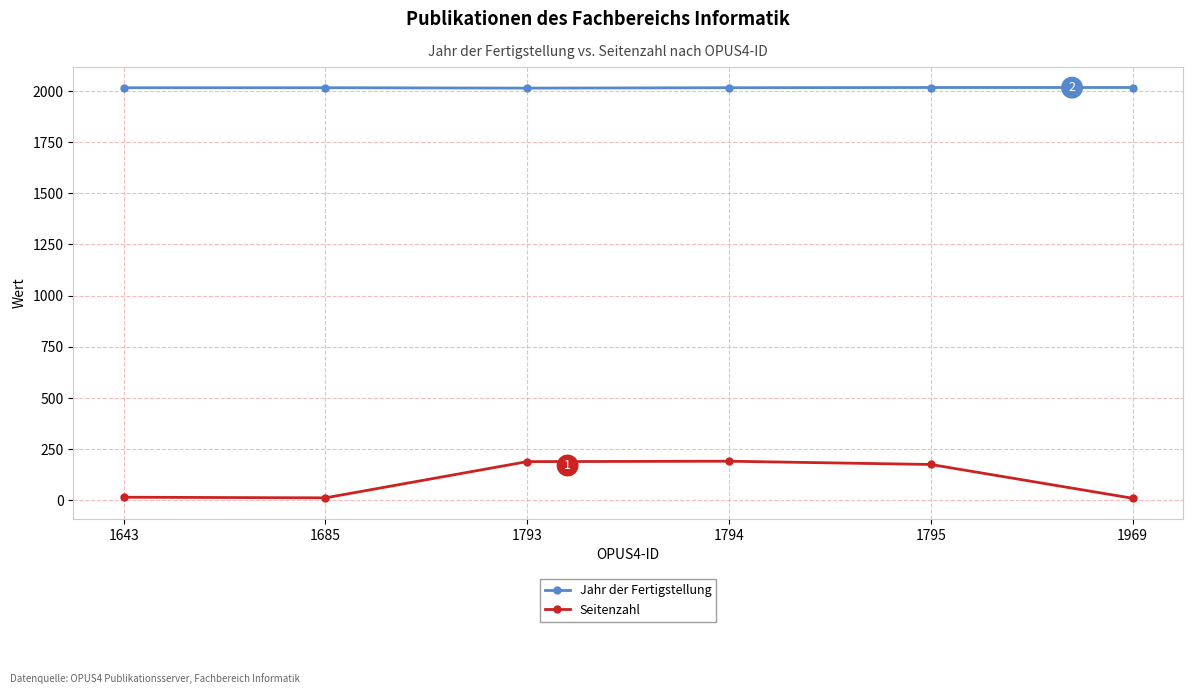

What is the sum of all Seitenzahl values?

592